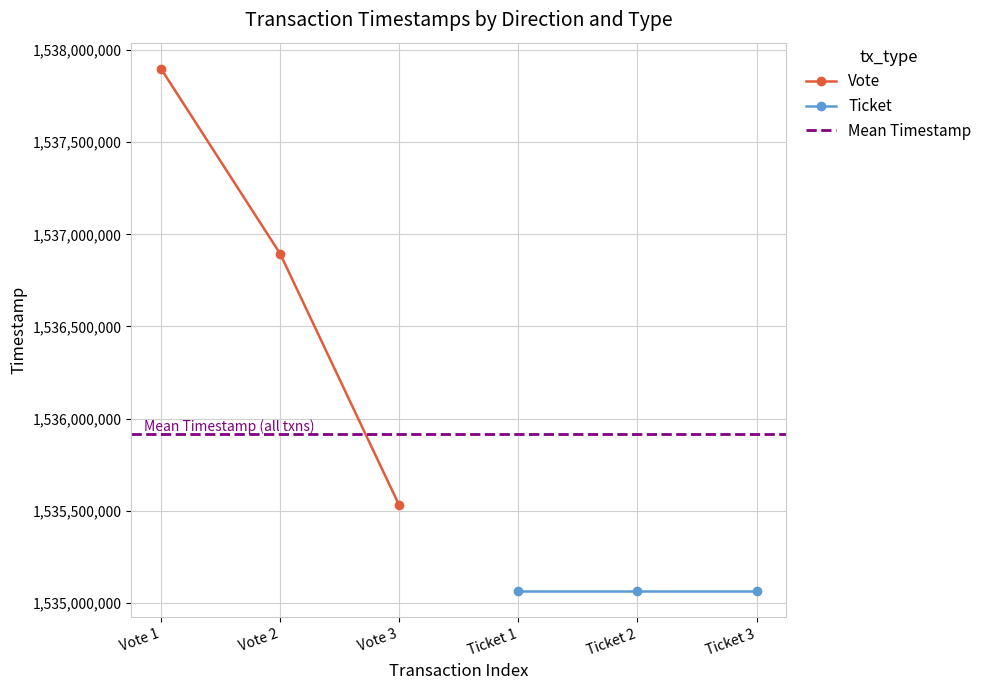

What is the sum of all values?

4610321998